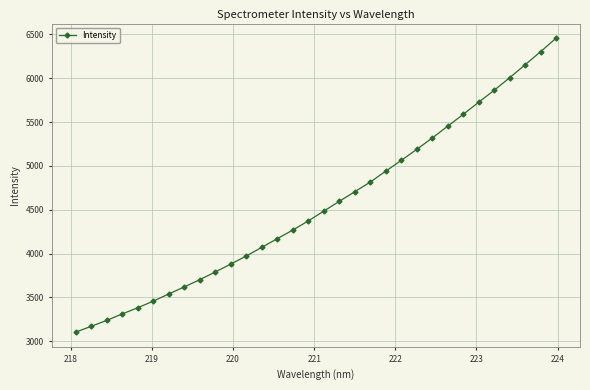

True or false: there are more than 2 points higher than both neighbors.

False